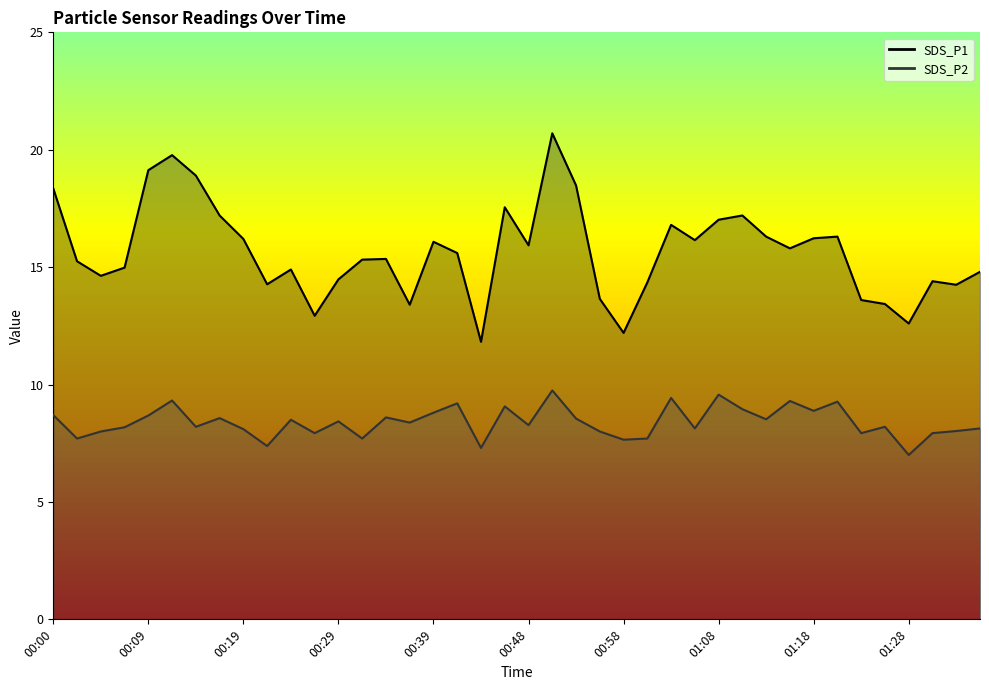

Does the chart have visible grid lines?

No